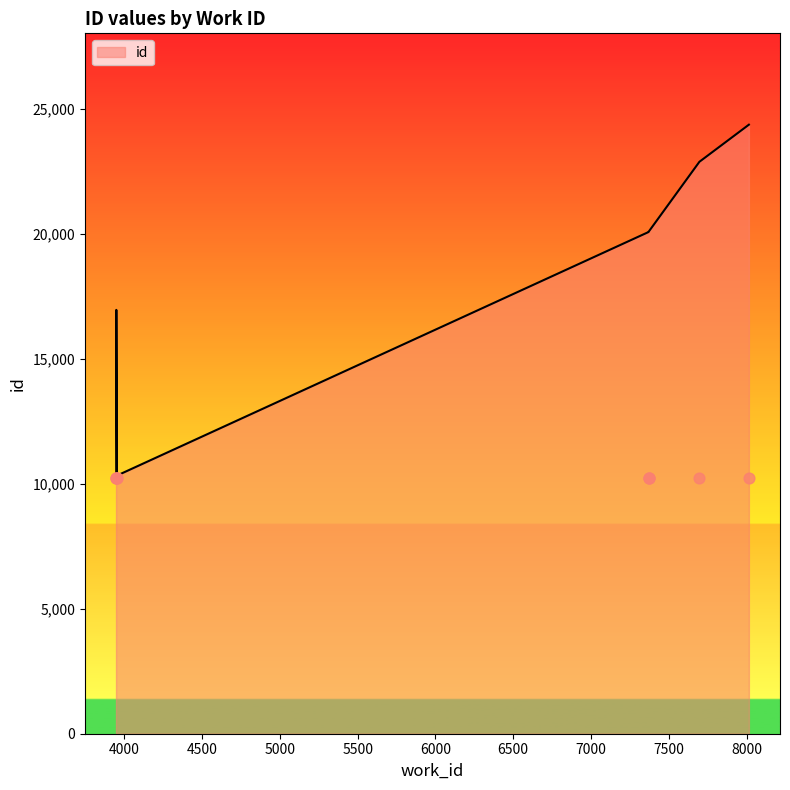

Approximately how many times larger is the value at 7697 compared to 3953?

2.2